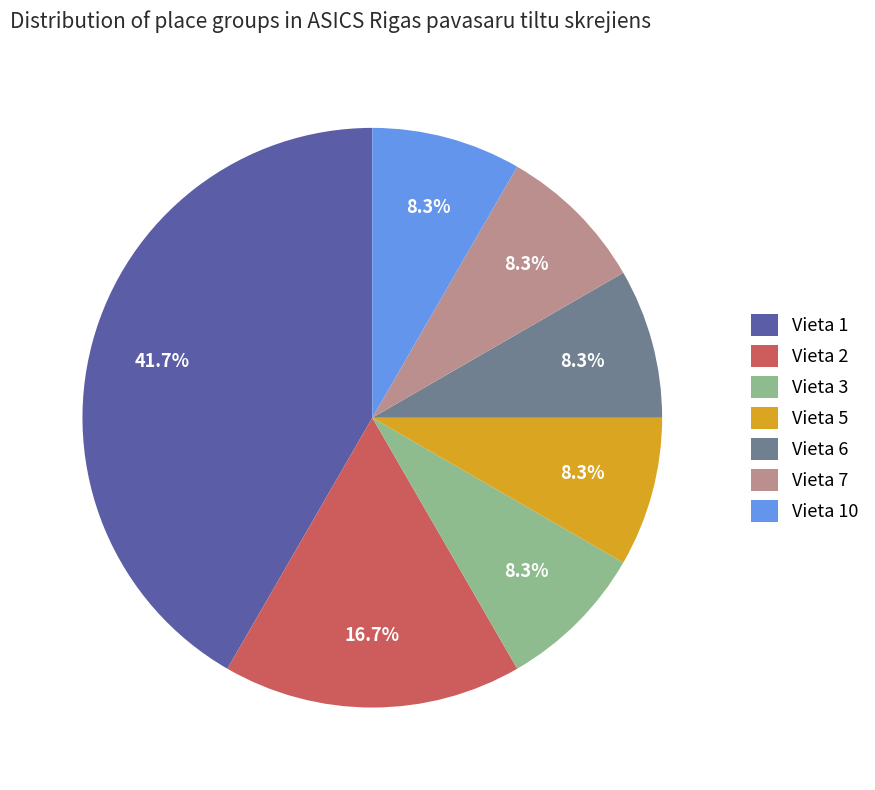

What portion of the pie excludes Vieta 10?

91.7%